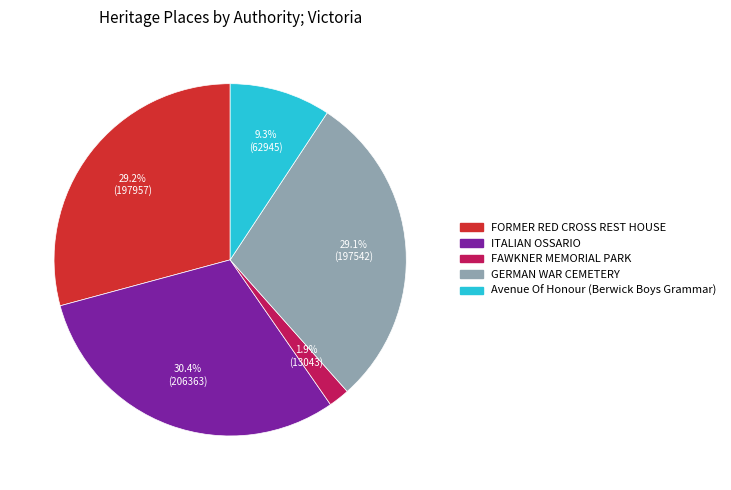

Is the sum of ITALIAN OSSARIO and FAWKNER MEMORIAL PARK greater than half?

No